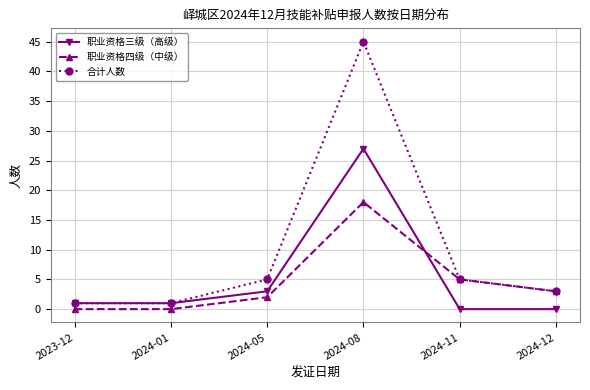

At which label is 职业资格四级（中级） closest to 9?

2024-11